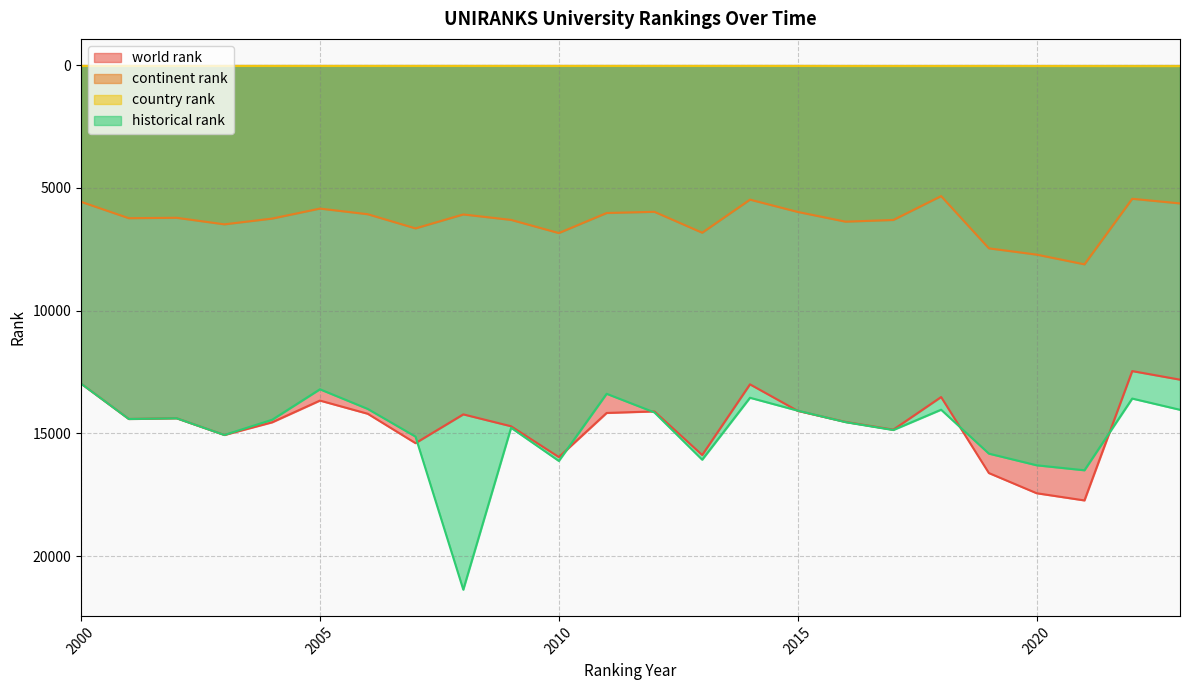

How many lines are shown in the chart?

4